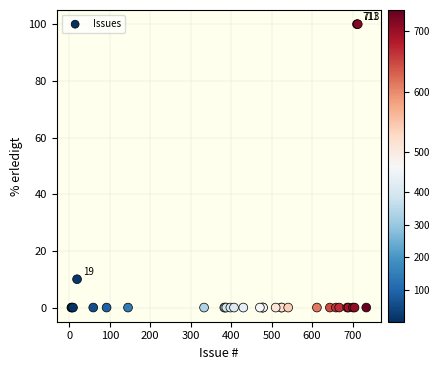

What Y value in the scatter plot is closest to 50?

10